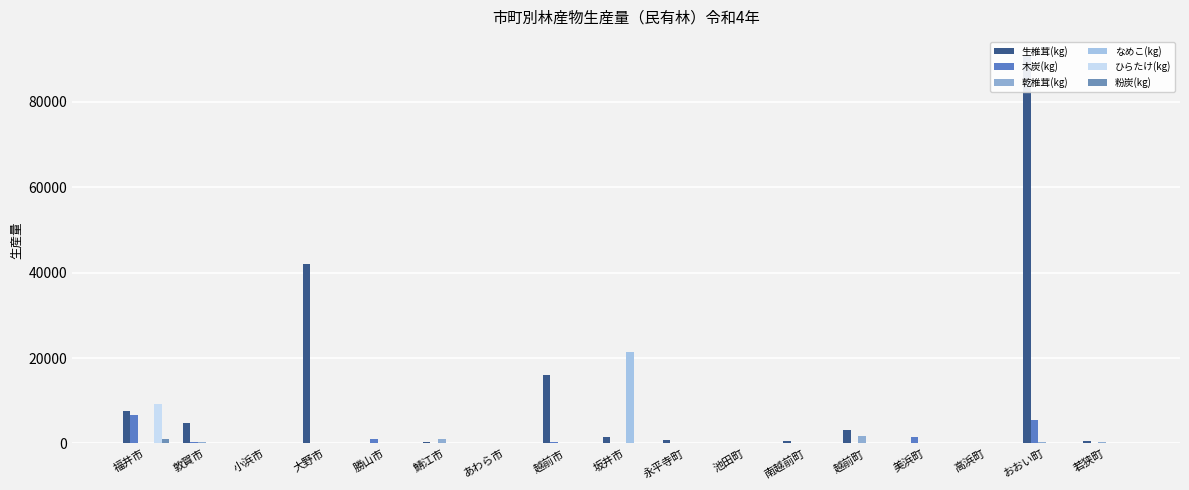

At how many categories does at least one series exceed 85588?

1